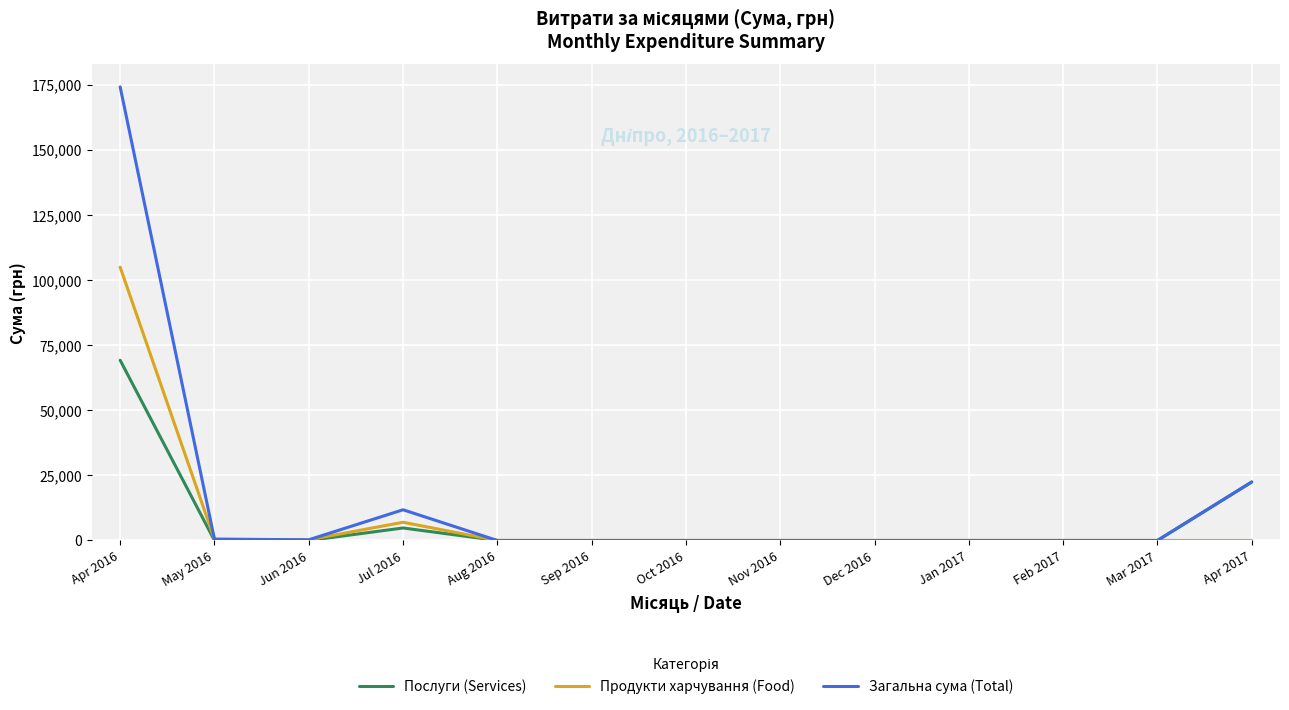

What position from the left is Jun 2016?

3